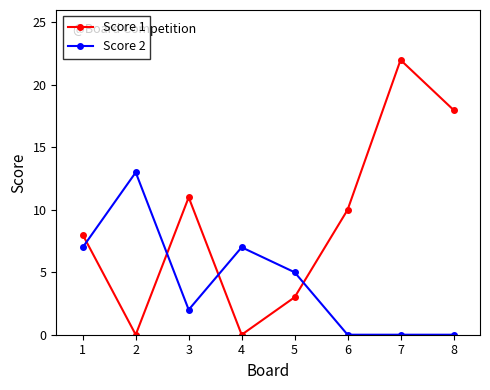

In Score 1, how many points are lower than both neighbors (excluding endpoints)?

2